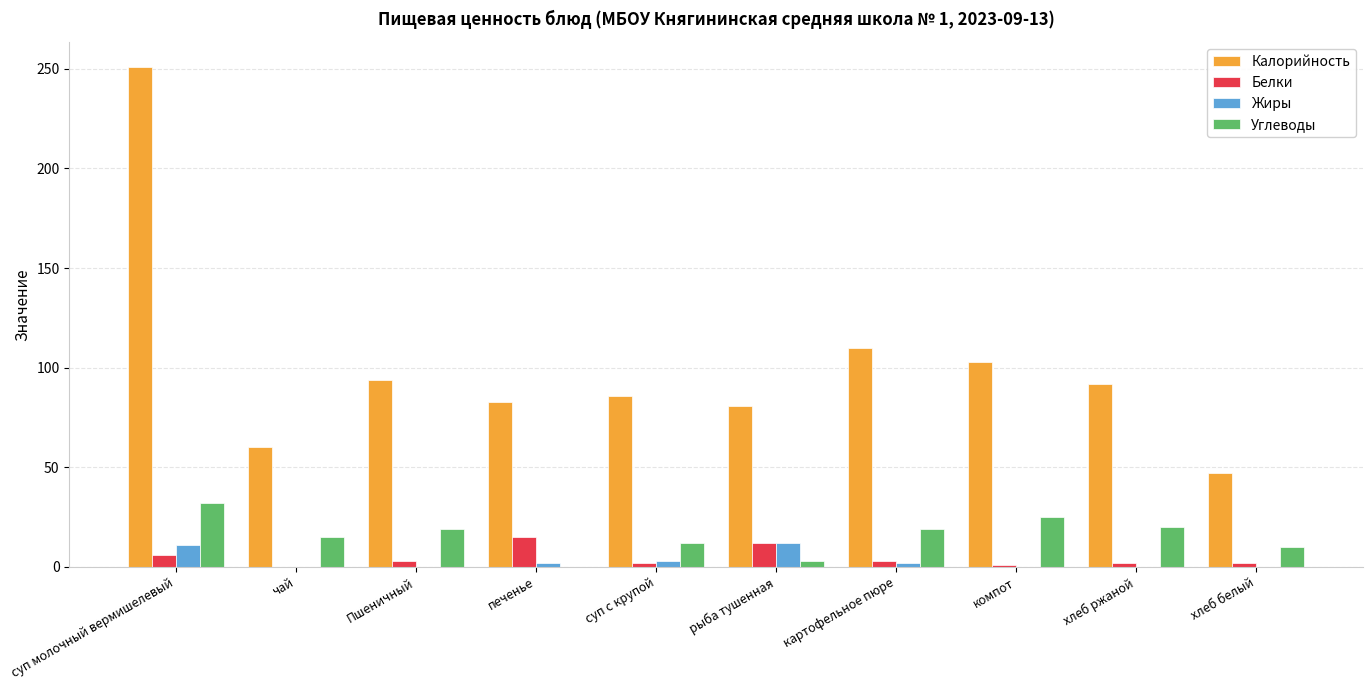

Between суп молочный вермишелевый and картофельное пюре, which series saw the biggest shift?

Калорийность